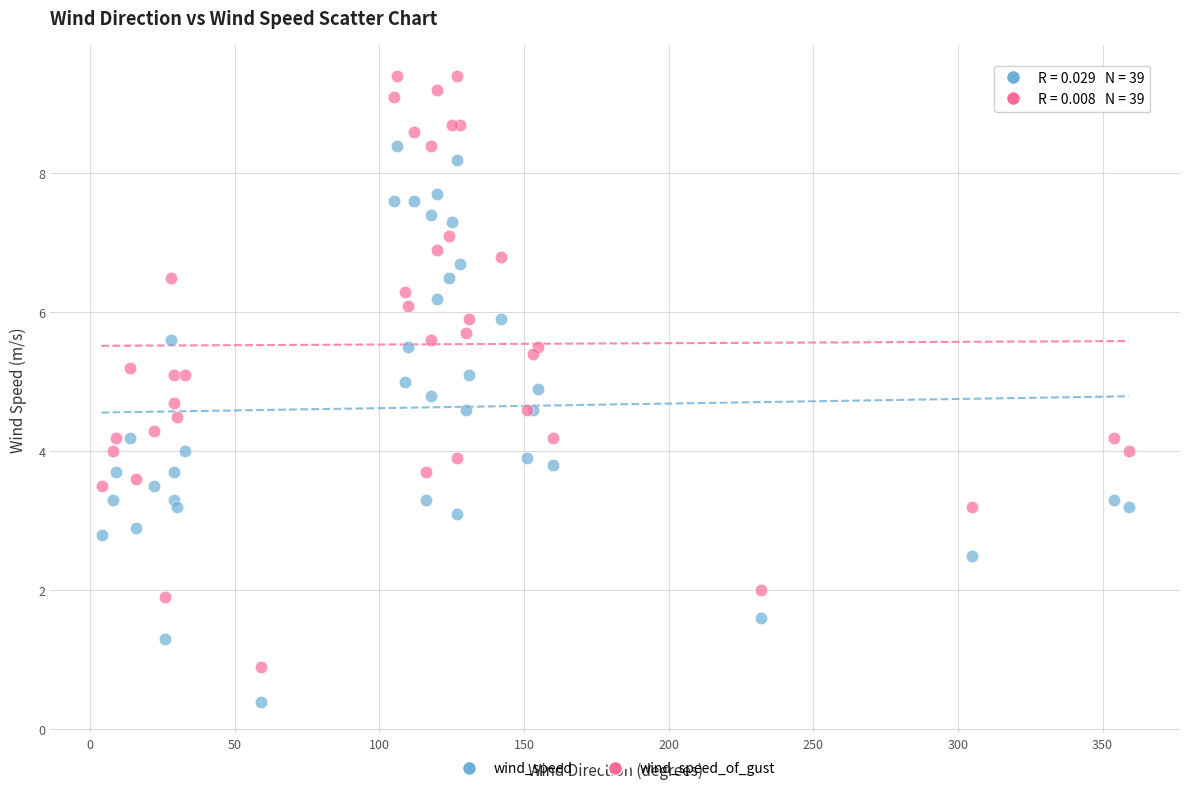

Which series contains the lowest Y value?

wind_speed